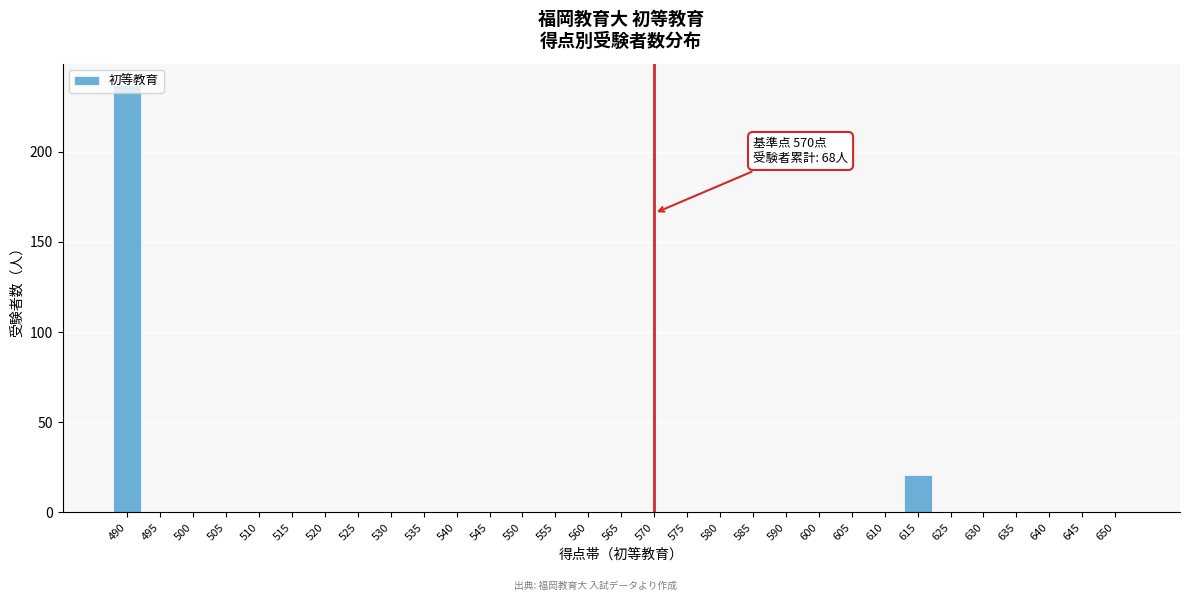

What is the sum of all values?

258